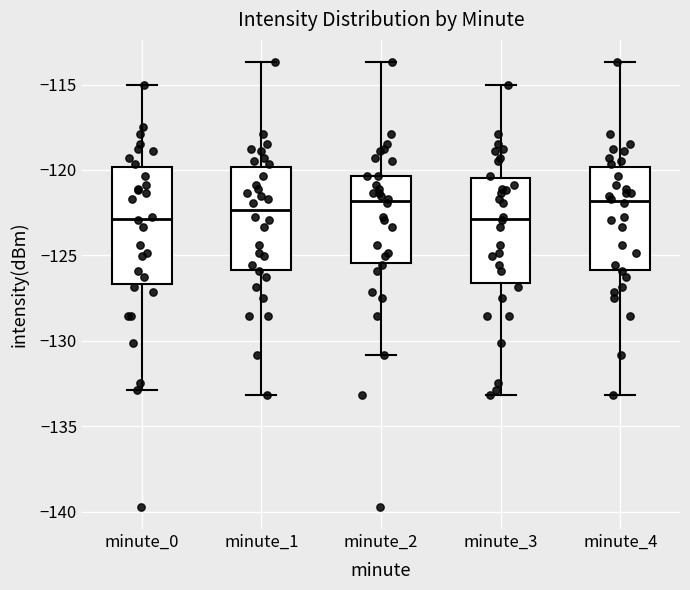

Where does the lower whisker of the box for minute_4 end on the y-axis? The values are not printed on the chart, so give them approximately, as read against the axis.

-133.0